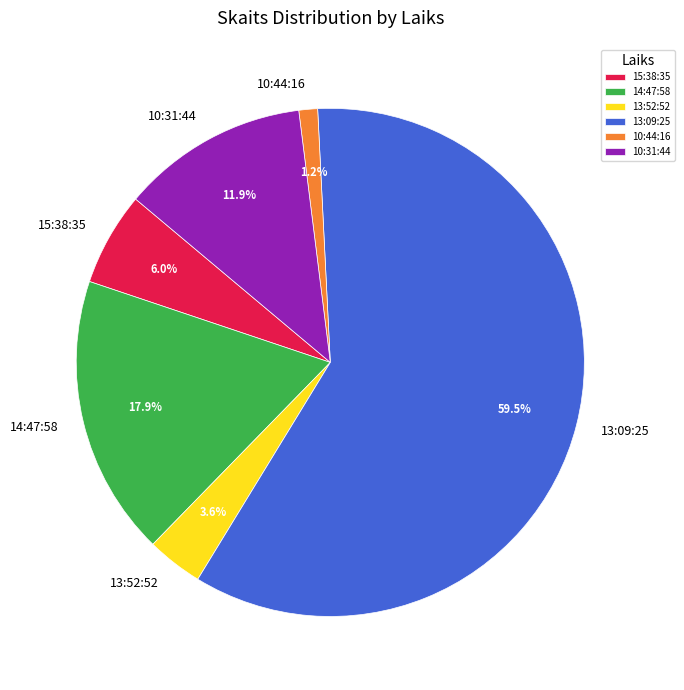

Does 15:38:35 account for over 50% of the chart?

No